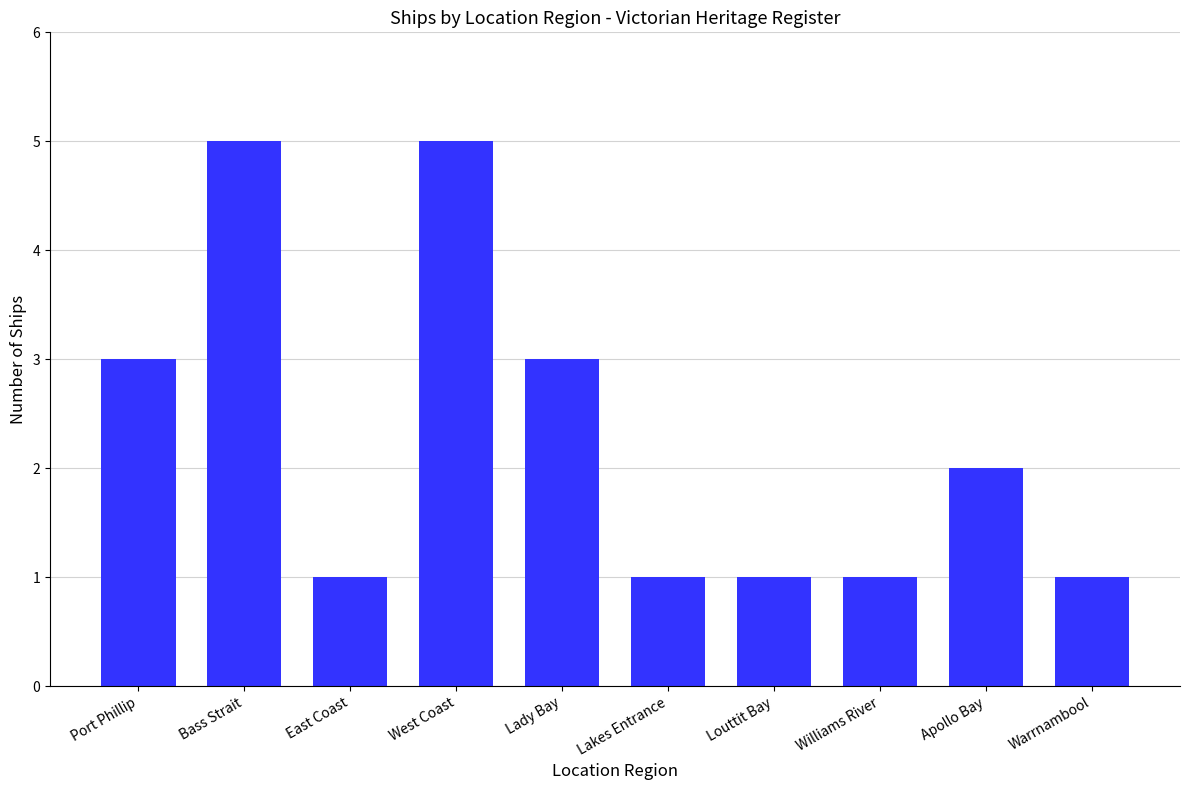

Reading left to right, extract all data points from this chart.

Port Phillip=3	Bass Strait=5	East Coast=1	West Coast=5	Lady Bay=3	Lakes Entrance=1	Louttit Bay=1	Williams River=1	Apollo Bay=2	Warrnambool=1